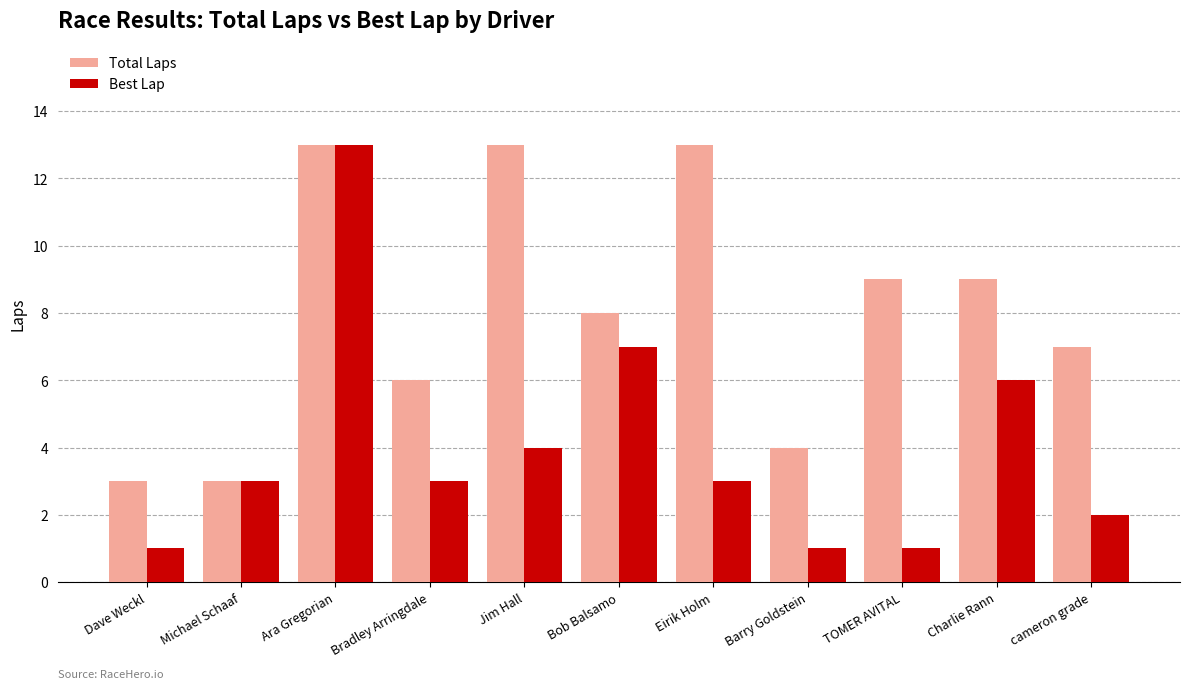

What is the lowest value of the Best Lap series?

1